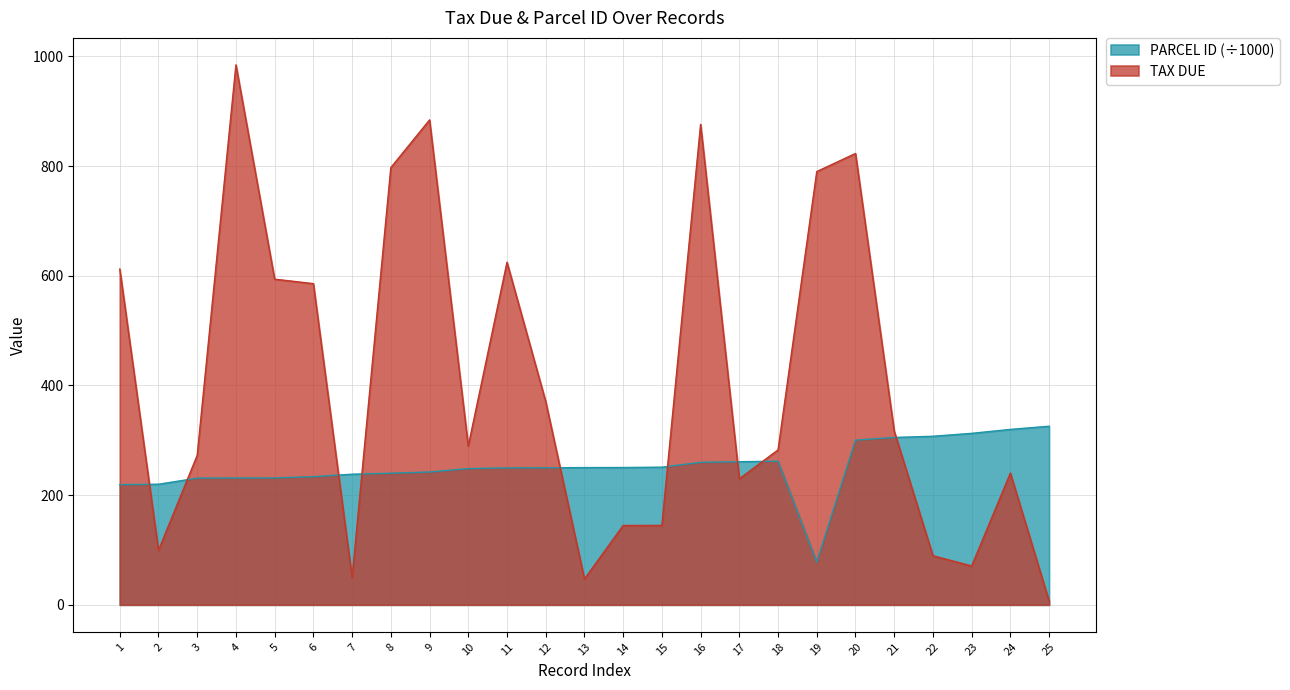

Is it true that TAX DUE equals 884.3 at 9?

True